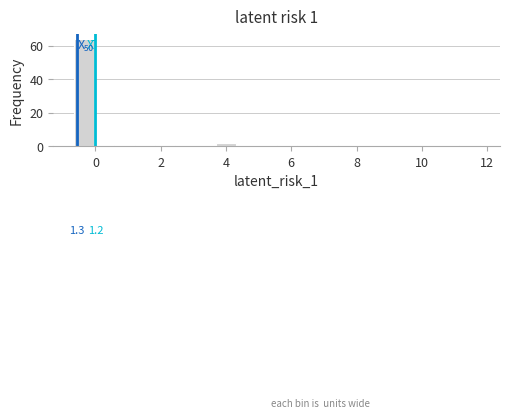

Around what value on the x-axis is the tallest bar? Give the approximate position of its centre, as read against the axis.

-0.4